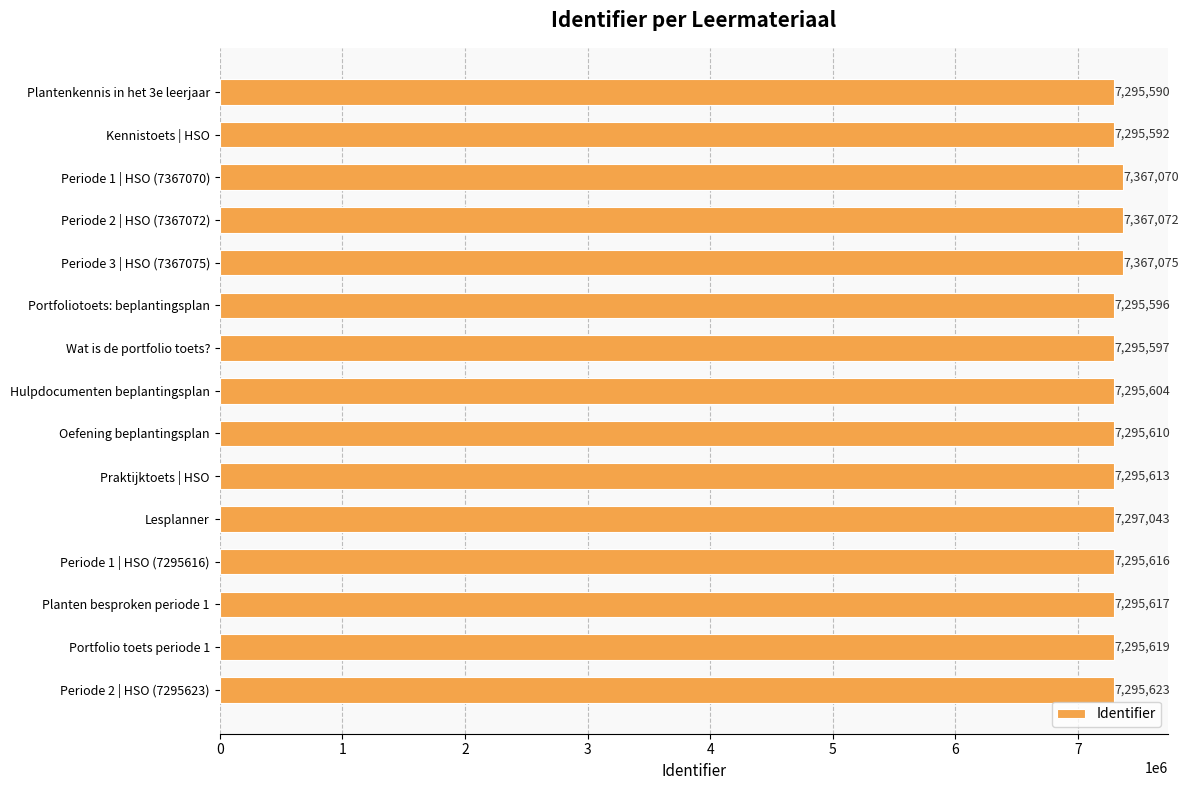

Does the chart contain stacked bars?

No